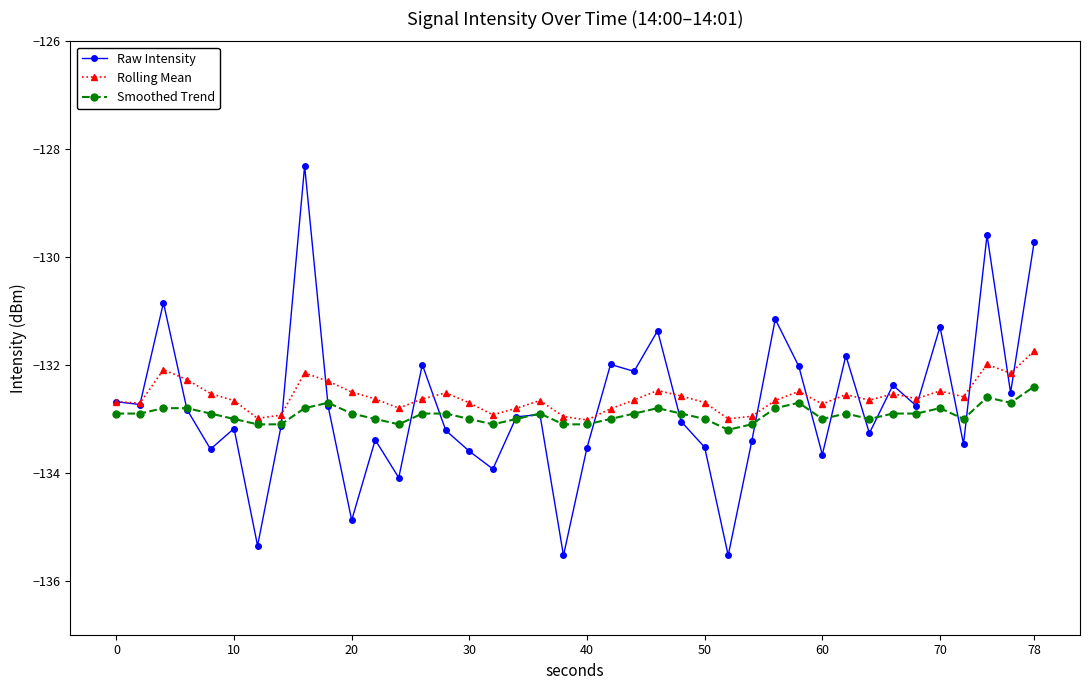

At how many categories does at least one series exceed -131?

4